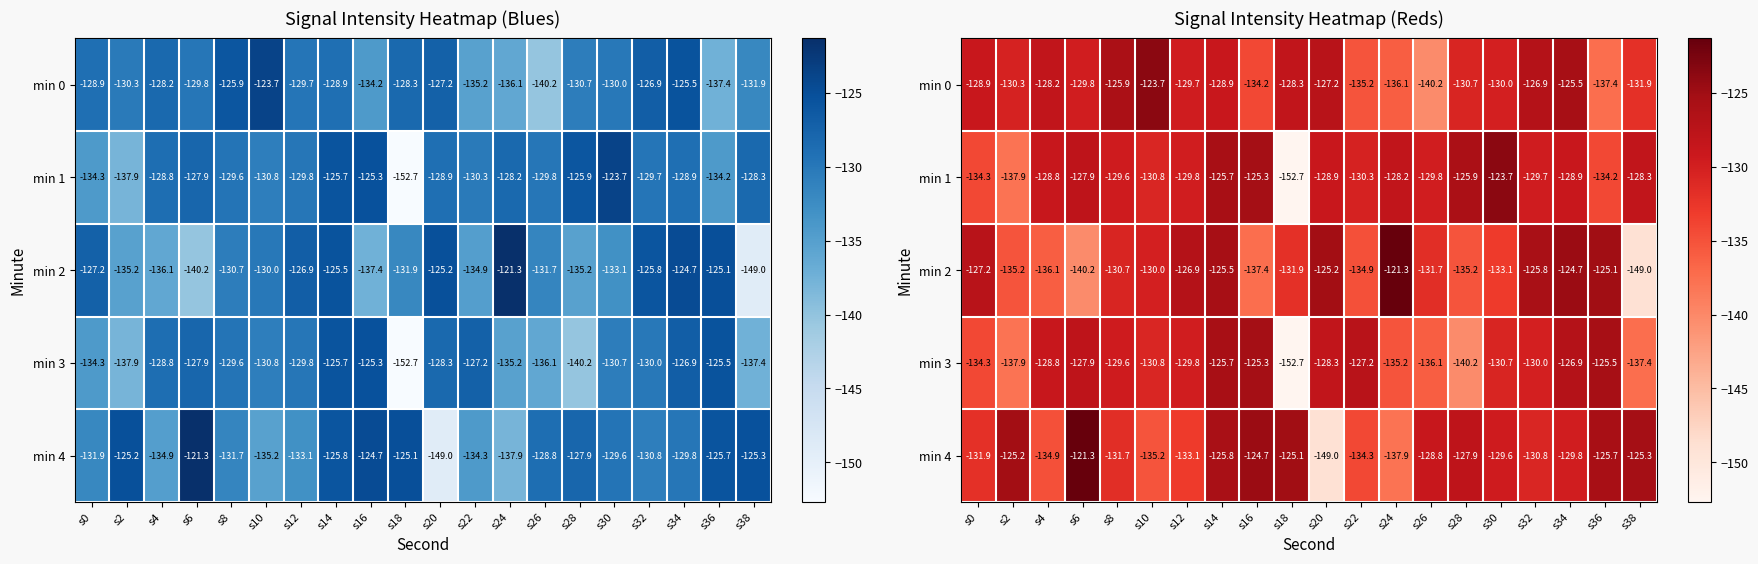

What is the minimum value for min 0?

-140.2